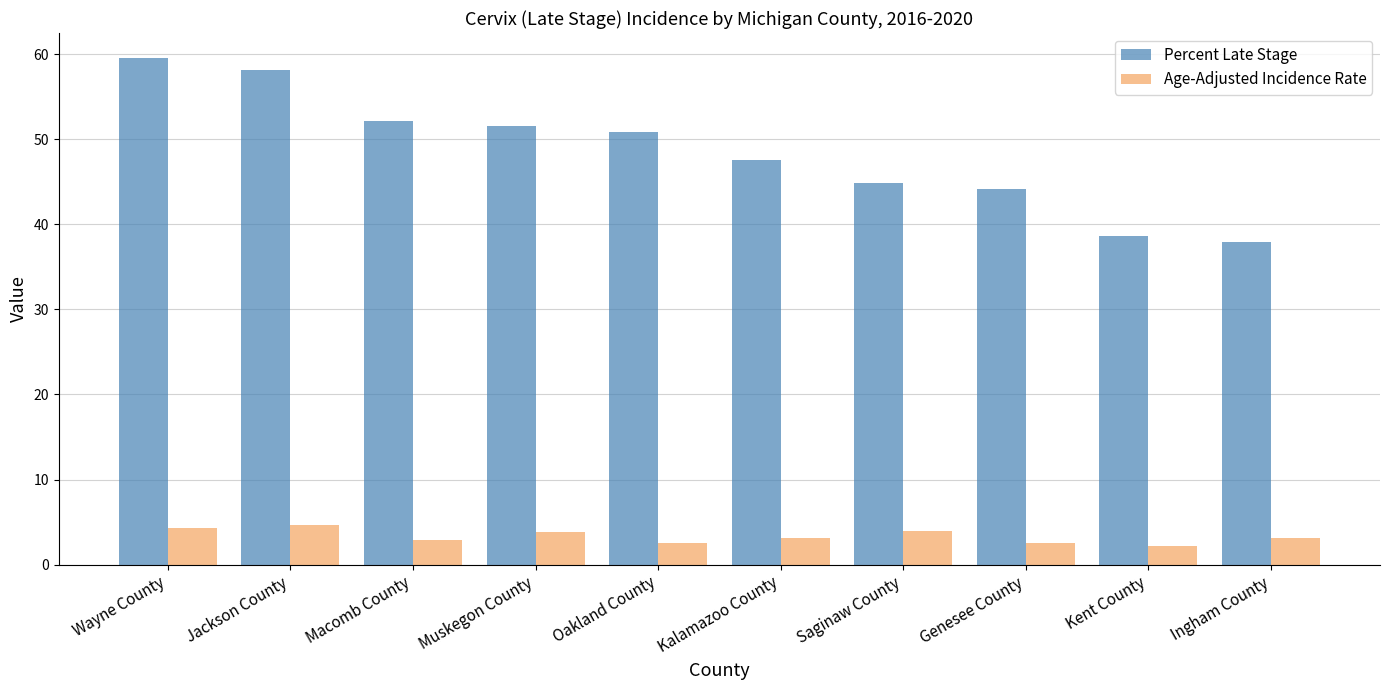

What position from the right is Kalamazoo County?

5